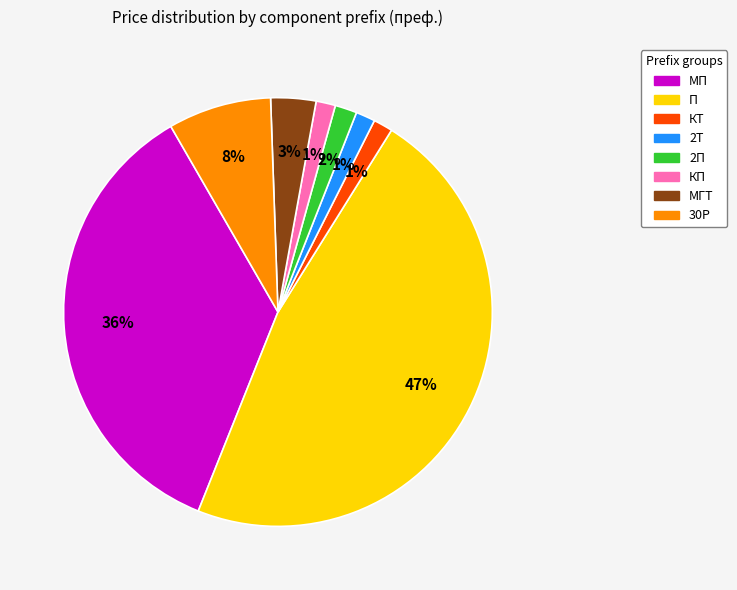

Is there a majority slice in this chart?

No